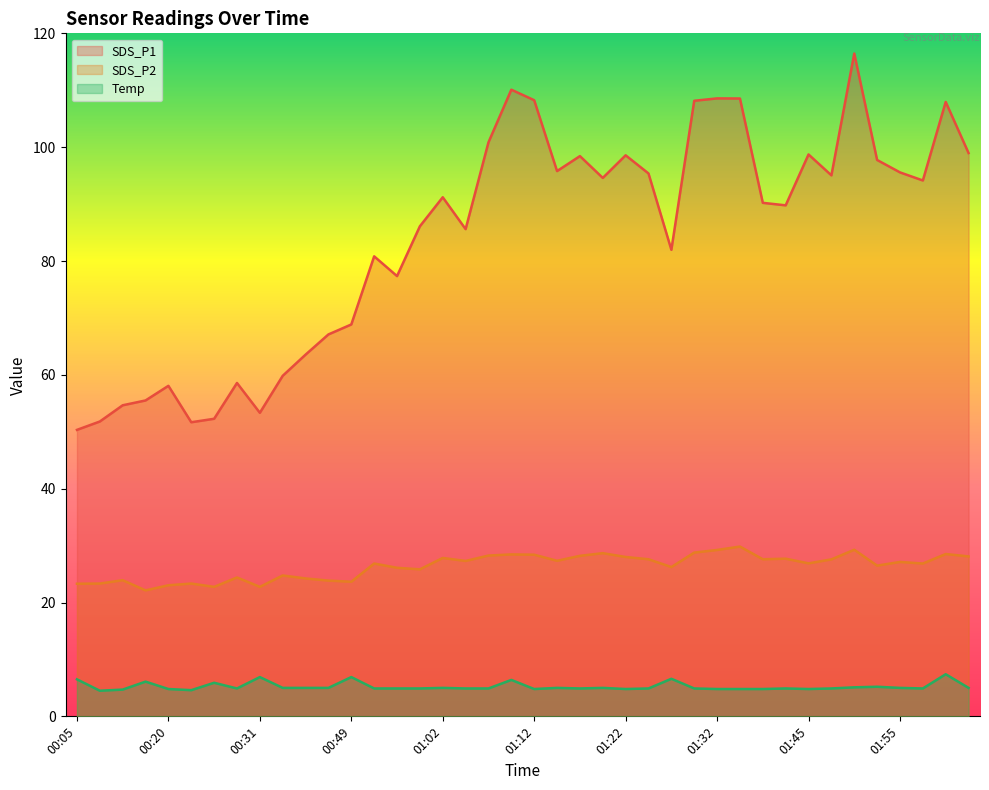

Is the value of Temp at 01:15 greater than the value of SDS_P2 at 02:00?

No